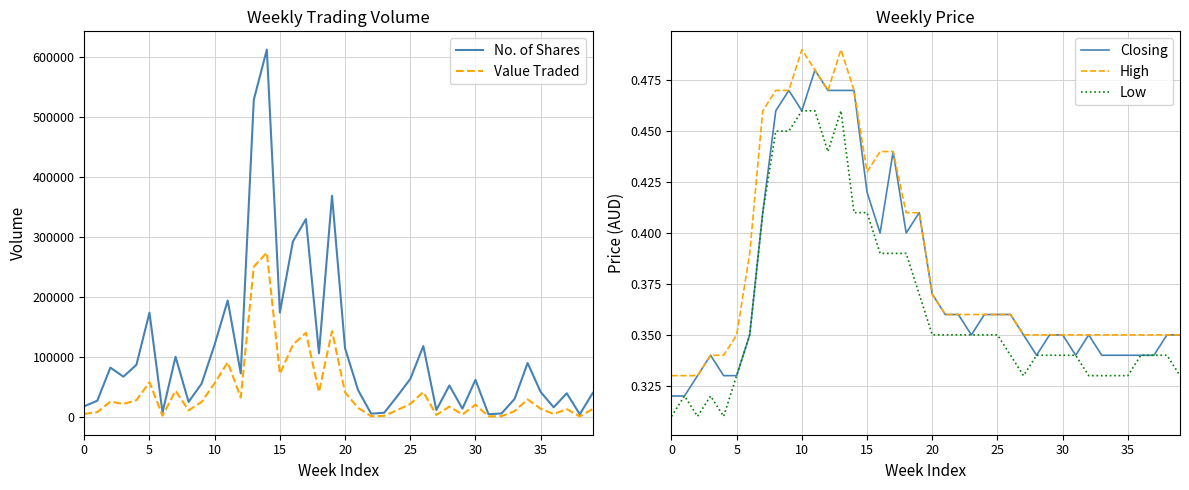

Count the High values in the range 0 to 1.

40